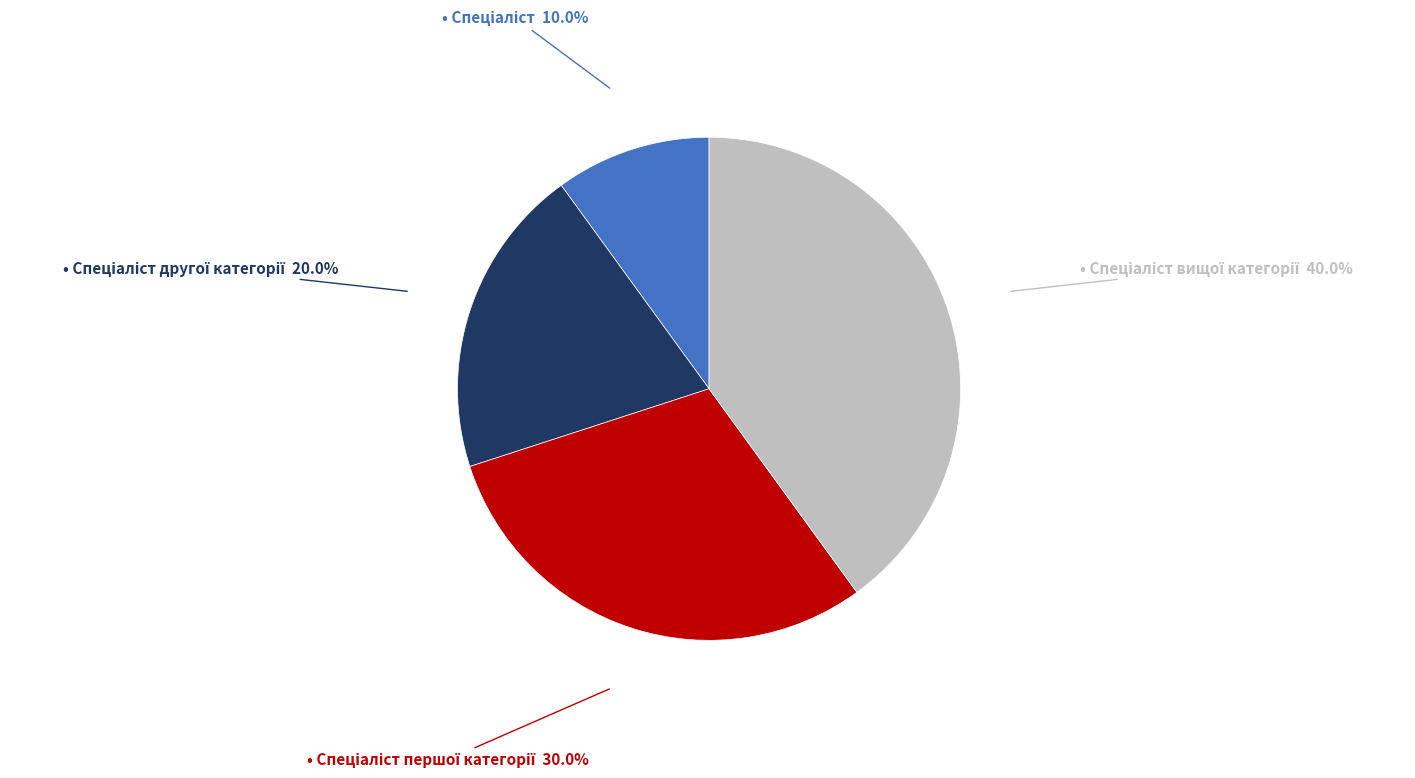

Is there any slice that represents more than half of the pie?

No